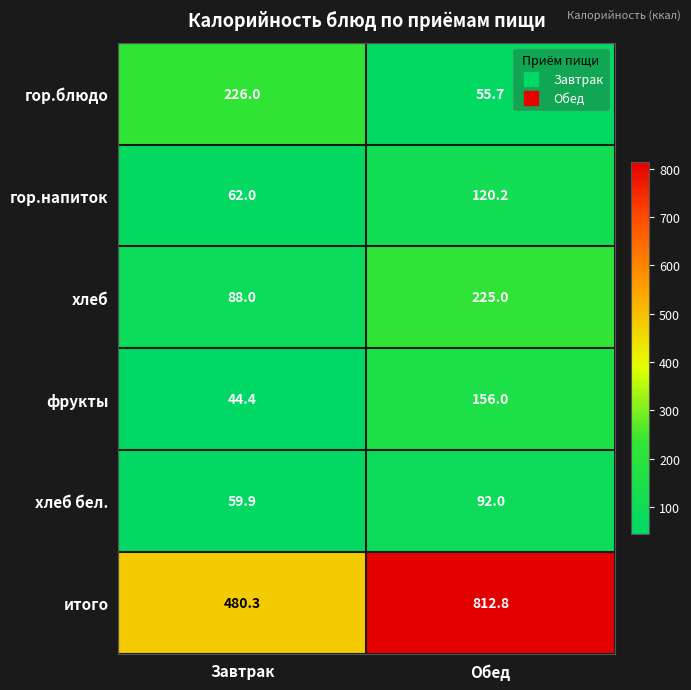

How many categories are shown in the chart?

2